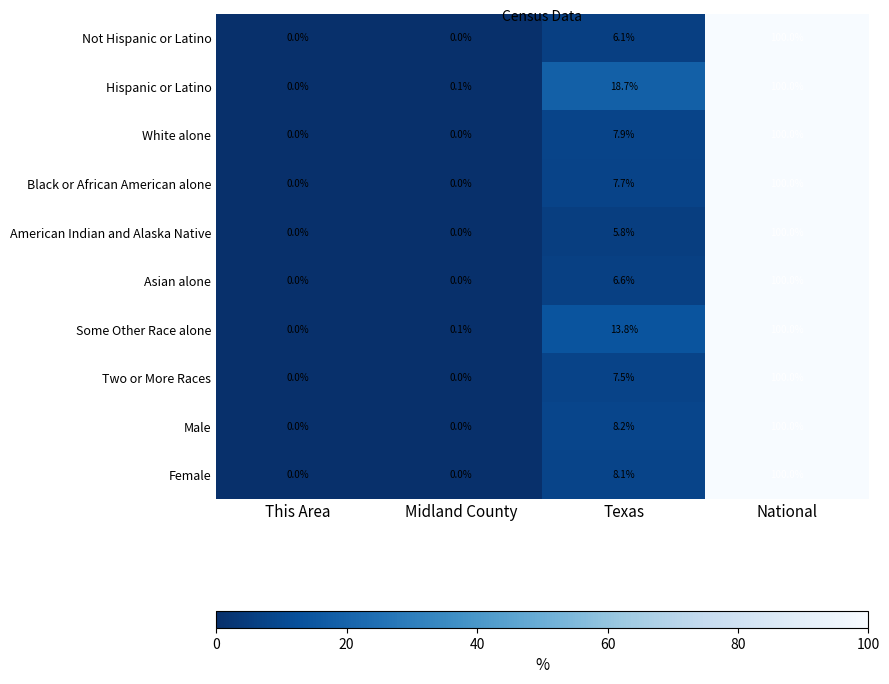

At Texas, list the series in order from smallest to largest.

American Indian and Alaska Native, Not Hispanic or Latino, Asian alone, Two or More Races, Black or African American alone, White alone, Female, Male, Some Other Race alone, Hispanic or Latino